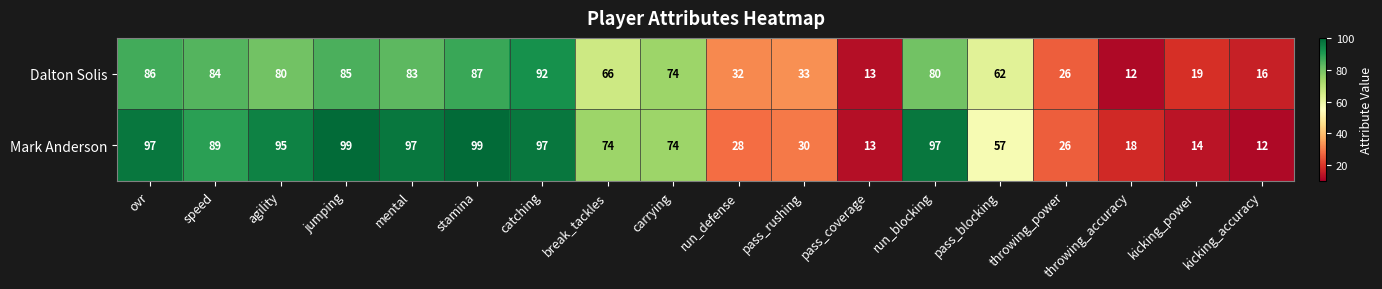

The Mark Anderson series shows 8 at throwing_power. True or false?

False